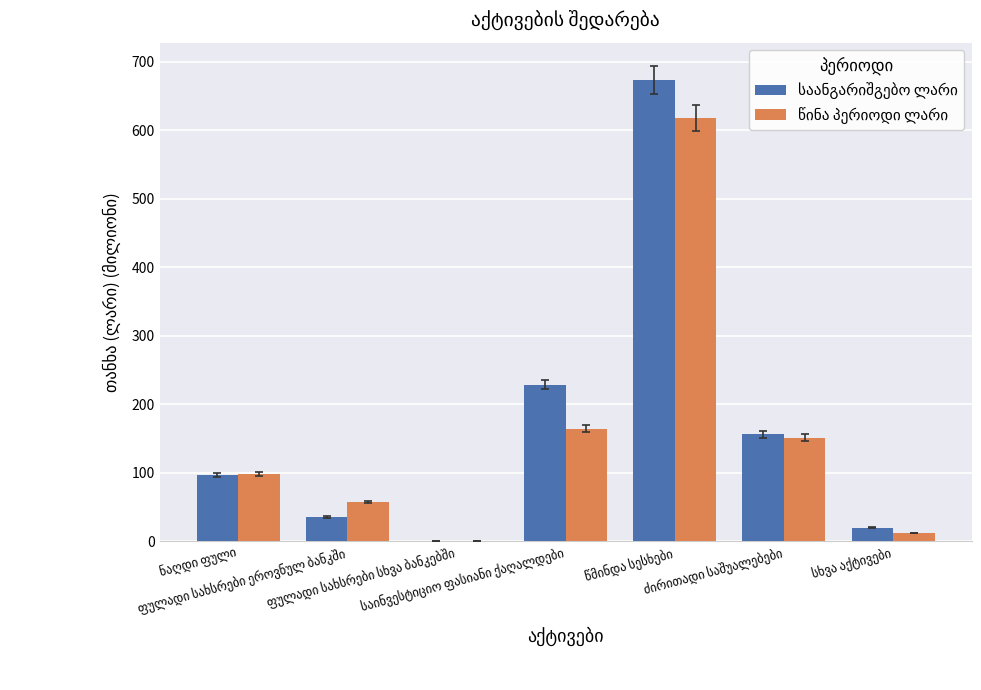

How many bars are there in each group?

2